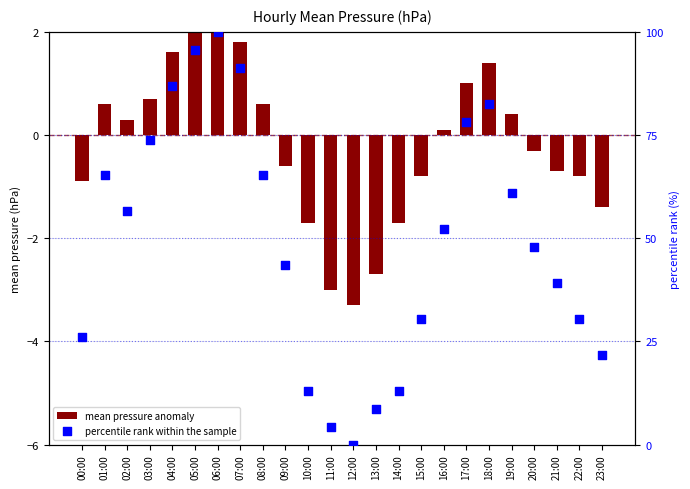

At which category is the sum across all series the highest?

06:00